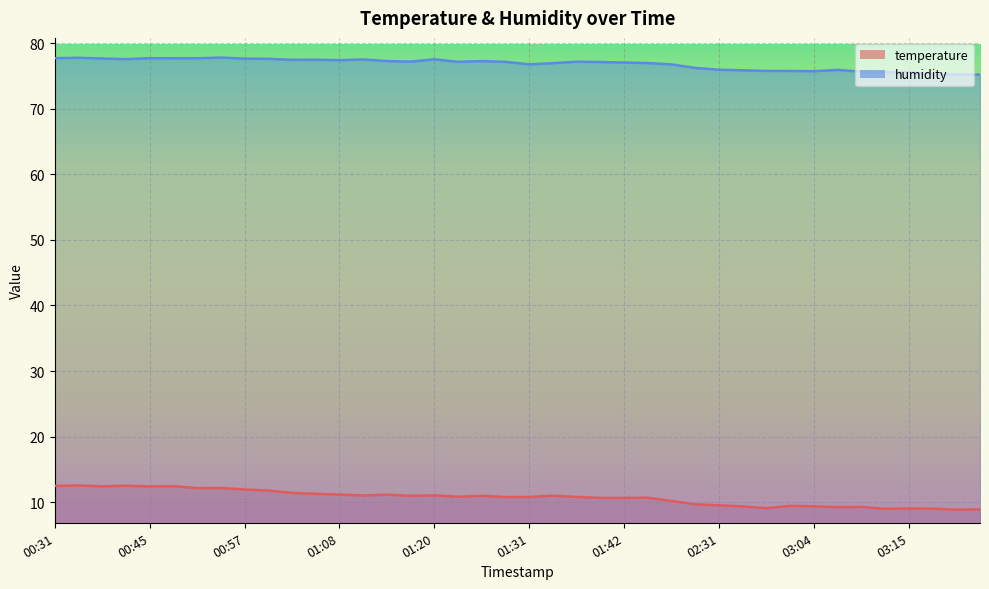

What is the spread (max minus min) of values at 01:33?

66.0